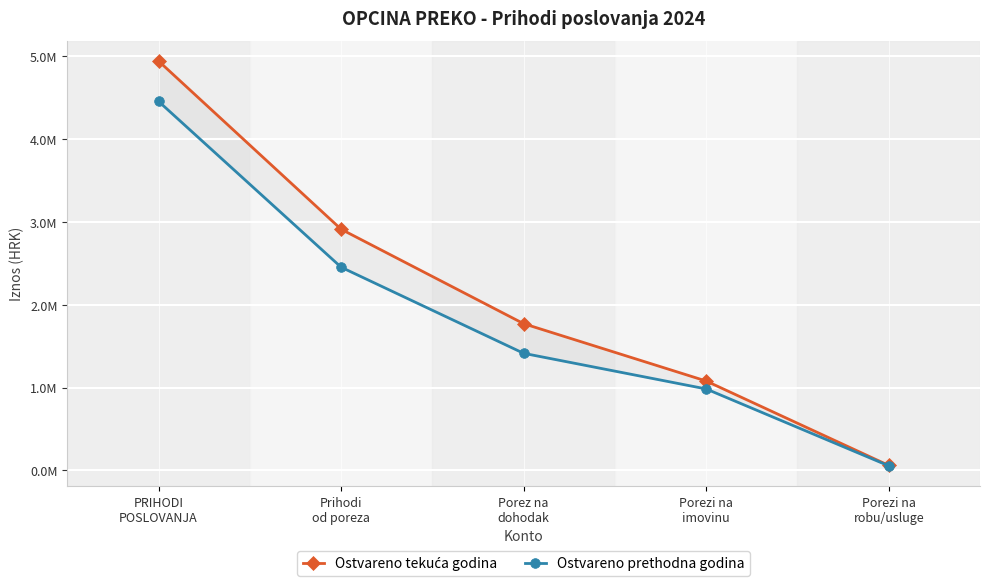

What is the greatest value displayed?

4940509.4